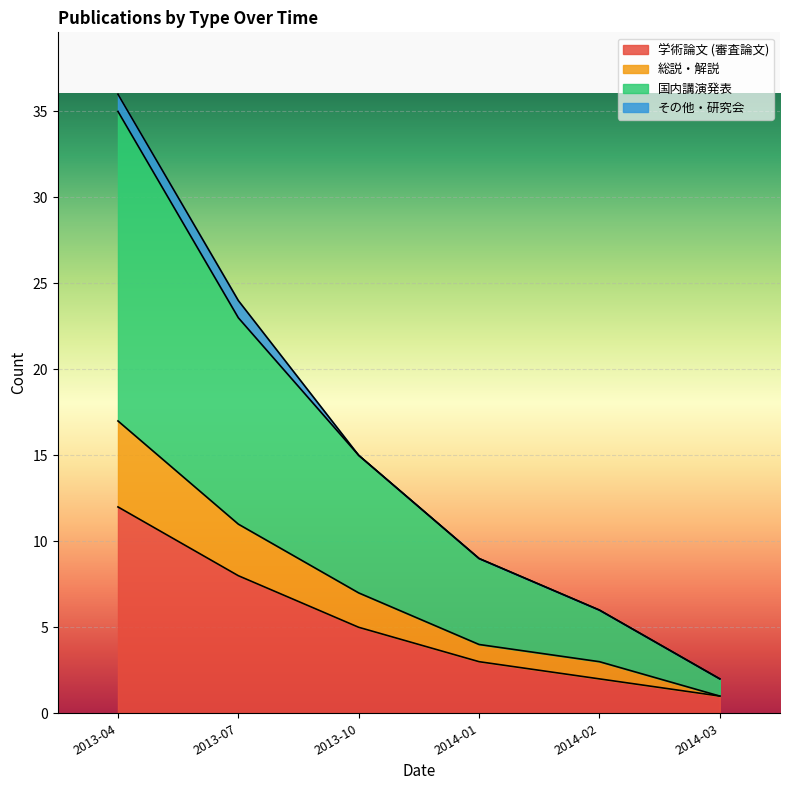

The value of 学術論文 (審査論文) at 2014-01 is 3. True or false?

True